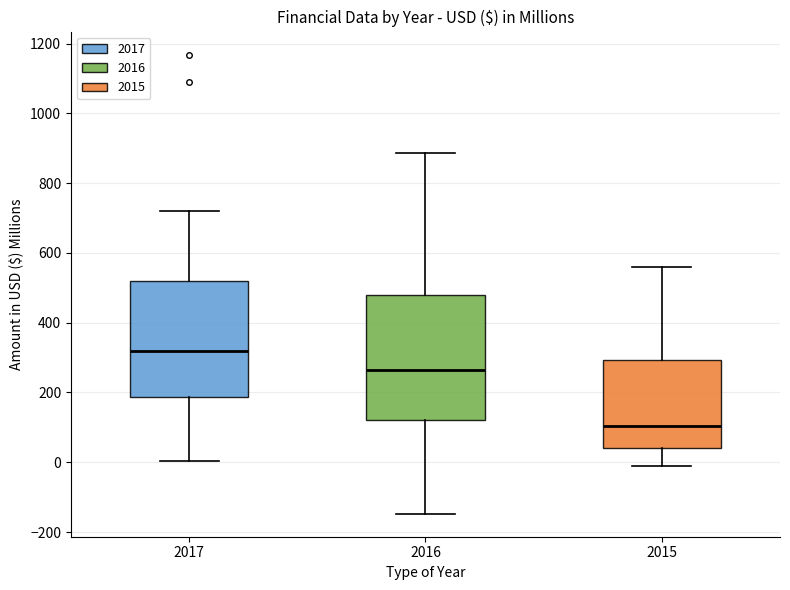

Which box's median line is the highest?

2017